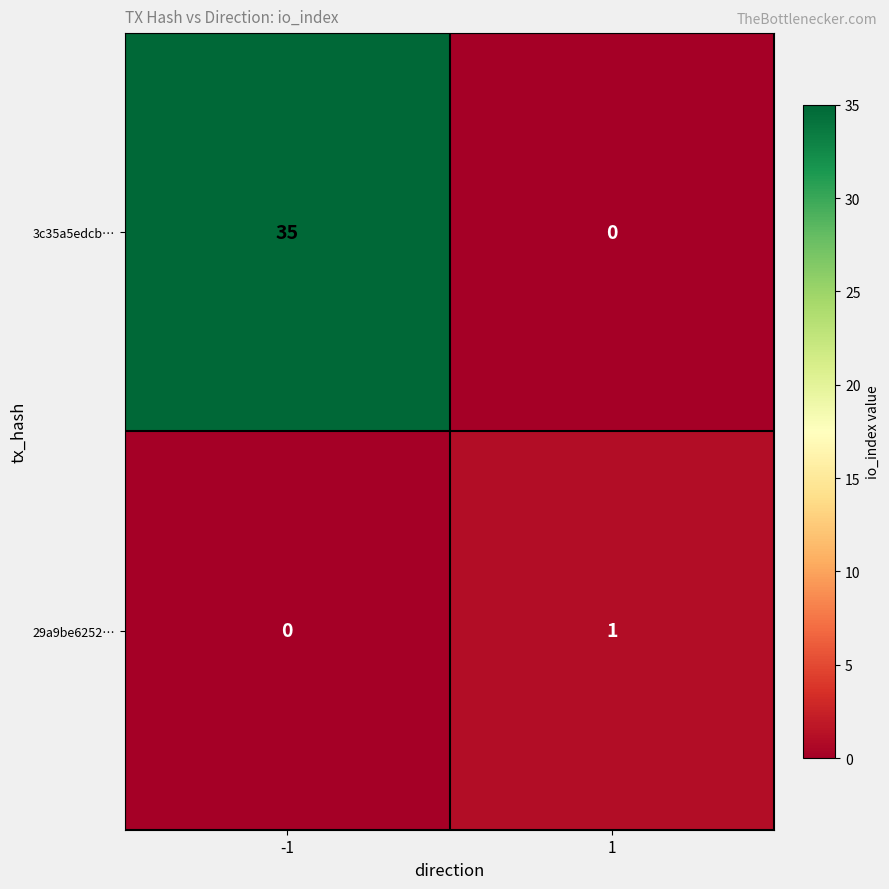

What is the average value of the 3c35a5edcb… series?

18